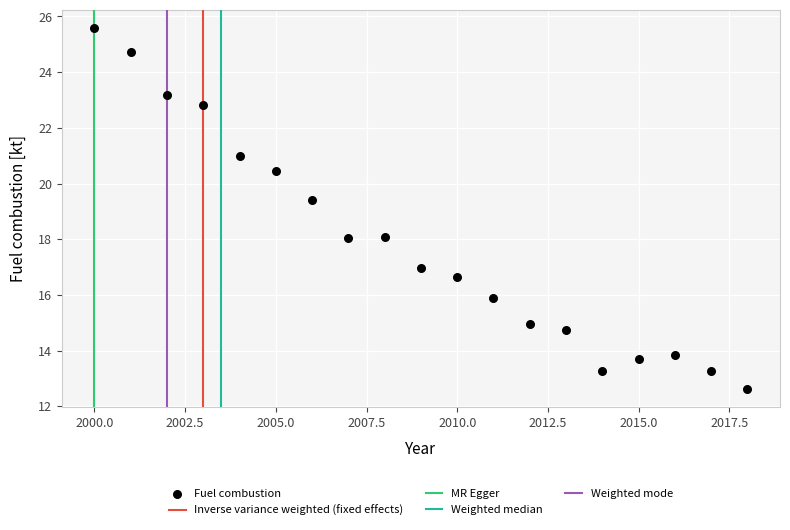

What is the range of X values (max minus min)?

18.0